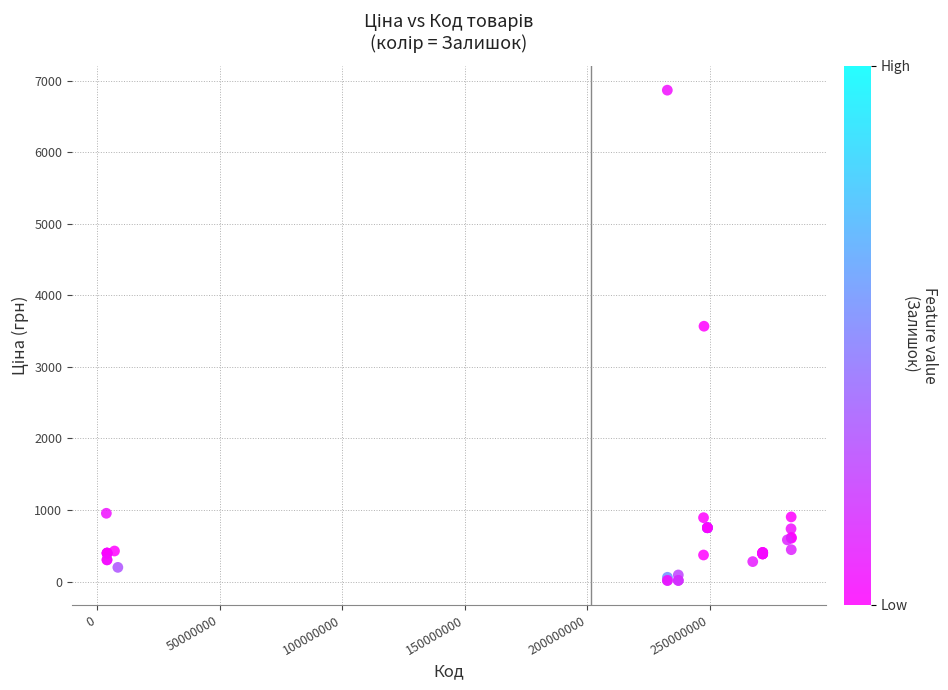

What Y value in the scatter plot is closest to 3442?

3569.6